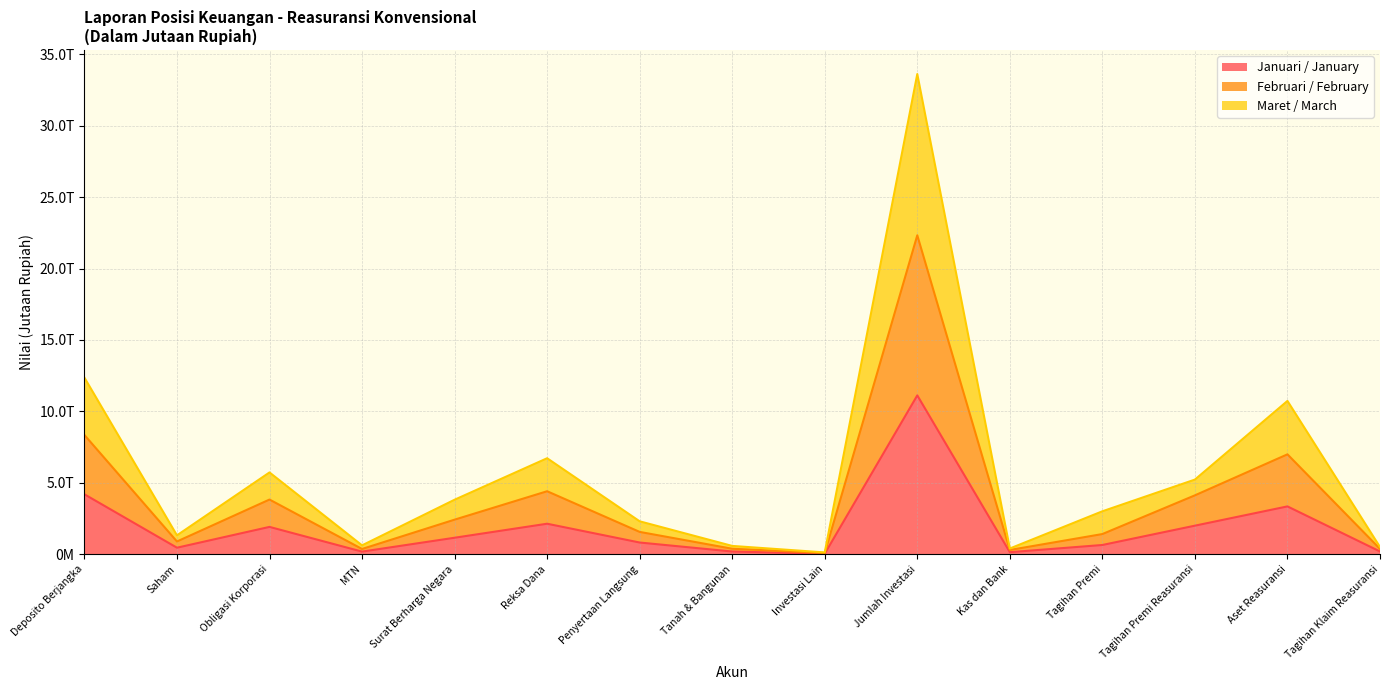

Which series changed the most between Investasi Lain and Kas dan Bank?

Maret / March